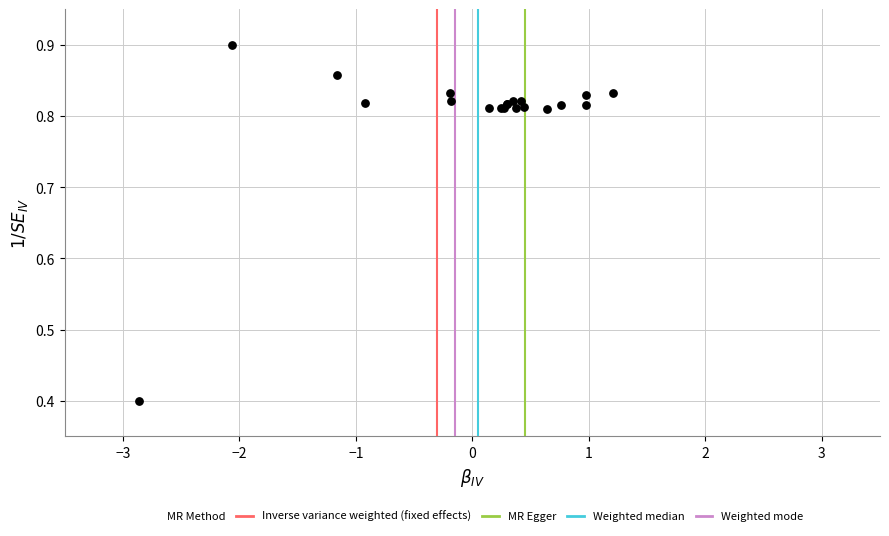

What Y value in the scatter plot is closest to 0?

0.4